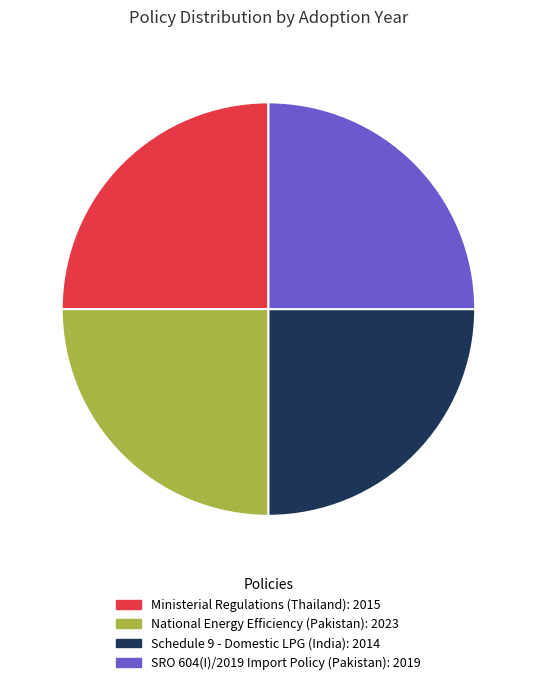

Is SRO 604(I)/2019 Import Policy (Pakistan) the majority of the pie?

No